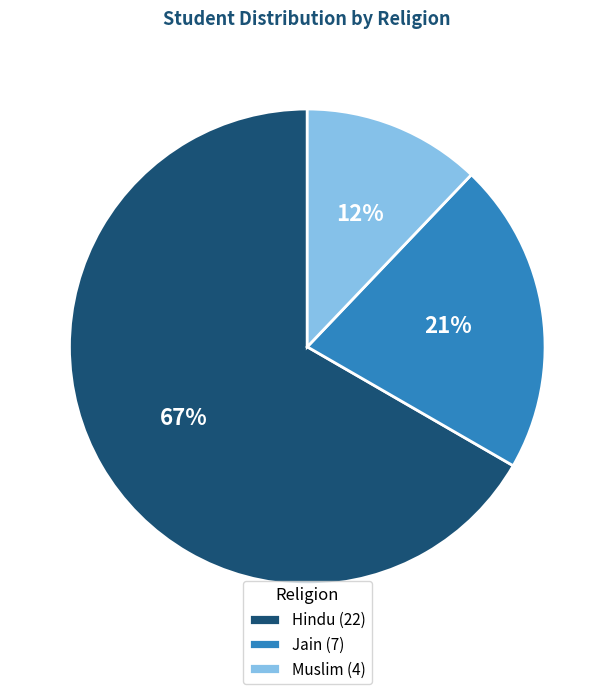

To the nearest percent, what portion does Jain represent?

21%